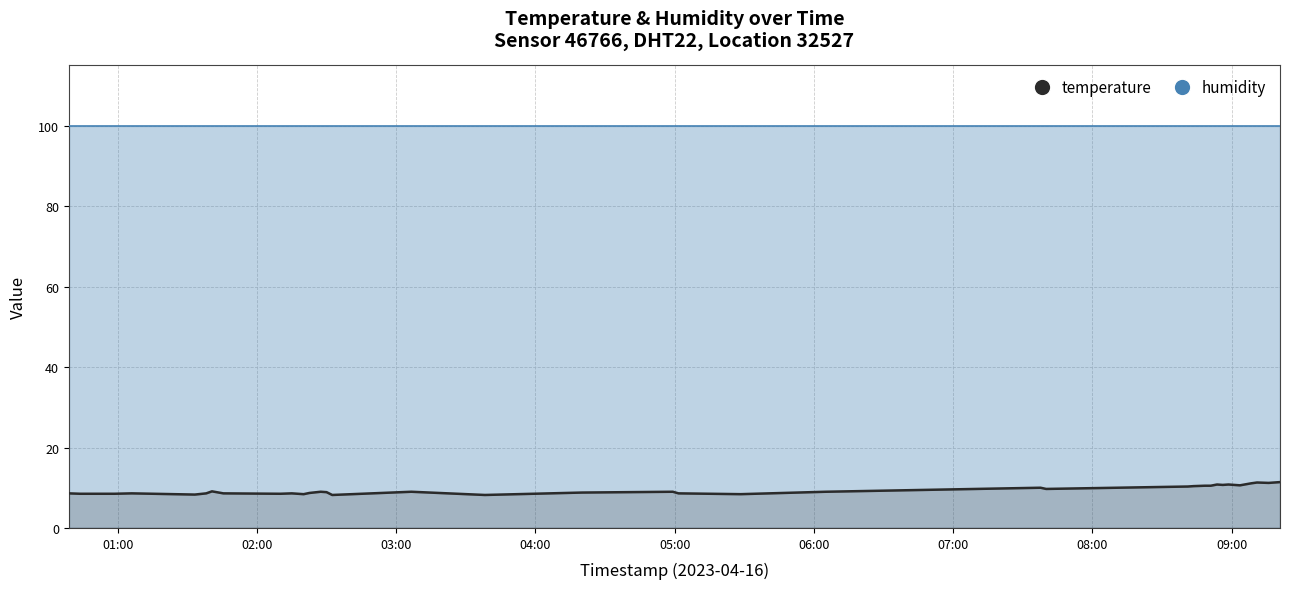

What is the ratio of the value at 03:00 to the value at 01:00?

1.0